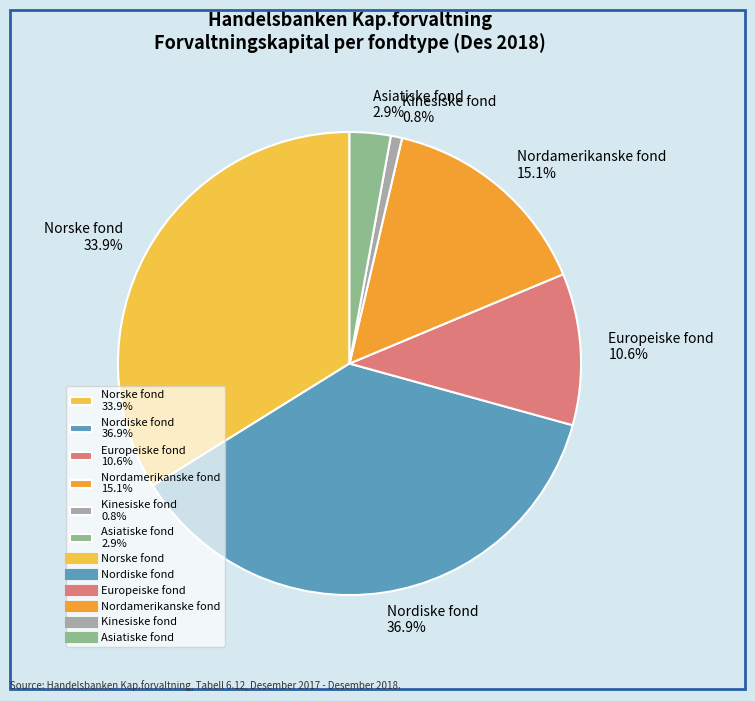

Is the sum of Europeiske fond 10.6% and Norske fond 33.9% greater than half?

No